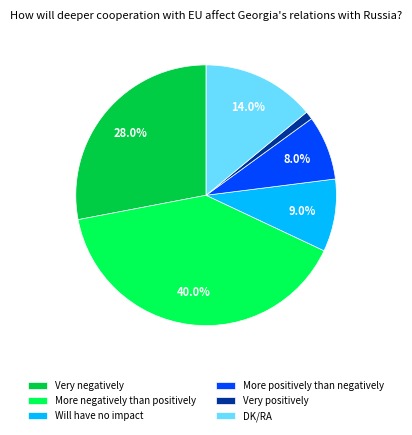

To the nearest percent, what portion does More positively than negatively represent?

8%